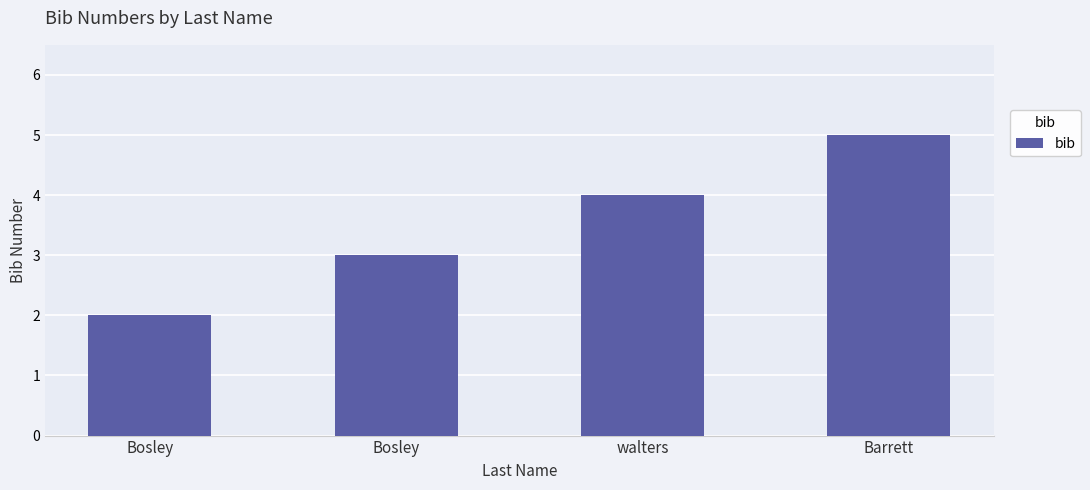

How many distinct data groups are displayed?

1